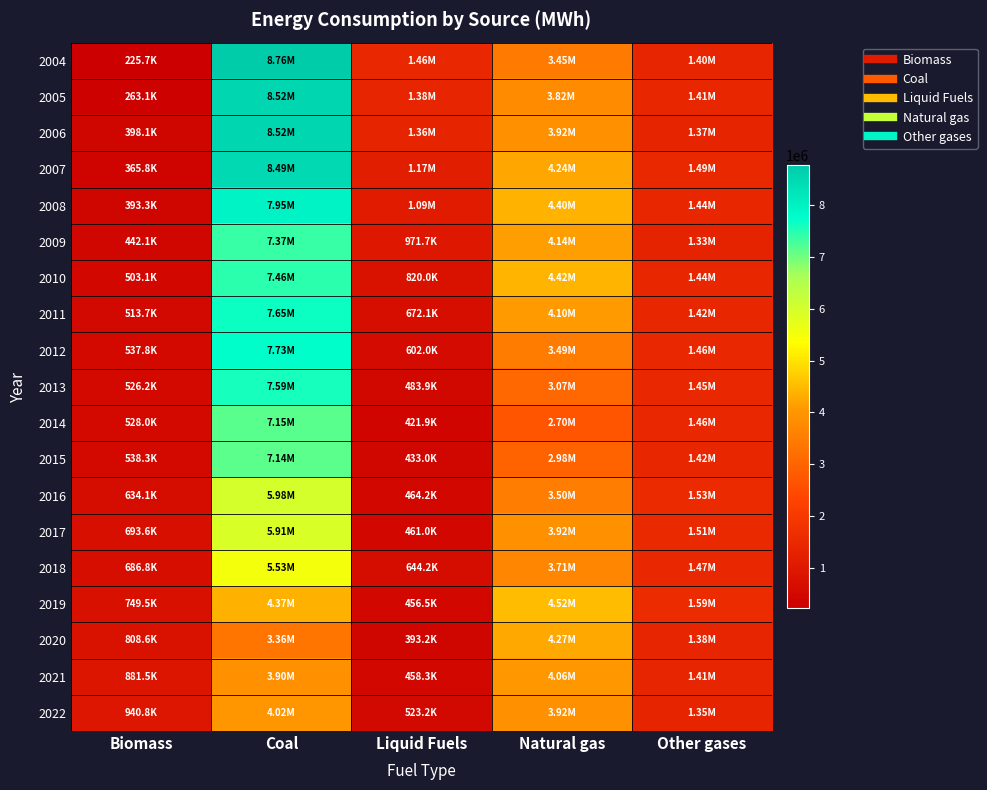

Reading left to right, list all the values displayed in this chart.

2004: Biomass=225691.7	Coal=8764143.6	Liquid Fuels=1462954.6	Natural gas=3448962.7	Other gases=1399584.4
2005: Biomass=263116.5	Coal=8521171.7	Liquid Fuels=1378517.5	Natural gas=3824670.4	Other gases=1409798.3
2006: Biomass=398112.1	Coal=8518991.8	Liquid Fuels=1363452.8	Natural gas=3920531.4	Other gases=1373999.2
2007: Biomass=365758.3	Coal=8494020.9	Liquid Fuels=1170439.7	Natural gas=4242792.3	Other gases=1488212.2
2008: Biomass=393330.7	Coal=7947877.2	Liquid Fuels=1089096.8	Natural gas=4398368.7	Other gases=1435045.8
2009: Biomass=442076.7	Coal=7367658.9	Liquid Fuels=971693.1	Natural gas=4138292.0	Other gases=1330704.5
2010: Biomass=503131.0	Coal=7459702.7	Liquid Fuels=820004.5	Natural gas=4423653.3	Other gases=1441723.1
2011: Biomass=513725.7	Coal=7647105.8	Liquid Fuels=672085.3	Natural gas=4097525.6	Other gases=1415519.8
2012: Biomass=537761.3	Coal=7730832.7	Liquid Fuels=601987.2	Natural gas=3491297.4	Other gases=1461436.2
2013: Biomass=526202.8	Coal=7589201.9	Liquid Fuels=483851.5	Natural gas=3067349.3	Other gases=1453929.1
2014: Biomass=527960.2	Coal=7154545.0	Liquid Fuels=421936.6	Natural gas=2702517.8	Other gases=1460386.1
2015: Biomass=538341.3	Coal=7138740.4	Liquid Fuels=432952.5	Natural gas=2977343.8	Other gases=1422254.5
2016: Biomass=634054.2	Coal=5982782.1	Liquid Fuels=464163.4	Natural gas=3503594.4	Other gases=1533901.4
2017: Biomass=693562.6	Coal=5914250.6	Liquid Fuels=461018.0	Natural gas=3924859.4	Other gases=1508405.5
2018: Biomass=686819.5	Coal=5527680.6	Liquid Fuels=644154.6	Natural gas=3710220.6	Other gases=1472492.0
2019: Biomass=749482.6	Coal=4369732.6	Liquid Fuels=456462.5	Natural gas=4519069.0	Other gases=1593510.9
2020: Biomass=808643.1	Coal=3358770.8	Liquid Fuels=393184.9	Natural gas=4270761.2	Other gases=1384820.4
2021: Biomass=881523.8	Coal=3895933.5	Liquid Fuels=458339.9	Natural gas=4058149.0	Other gases=1405657.6
2022: Biomass=940767.4	Coal=4018494.6	Liquid Fuels=523196.7	Natural gas=3917371.1	Other gases=1354153.7